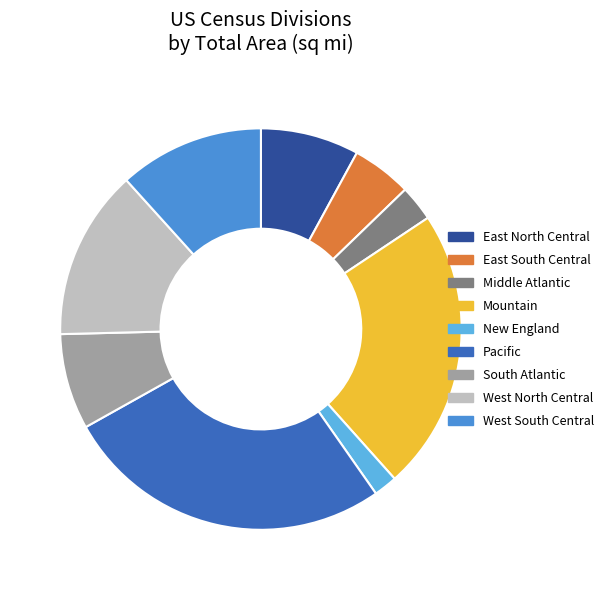

Between New England and Middle Atlantic, which is larger?

Middle Atlantic